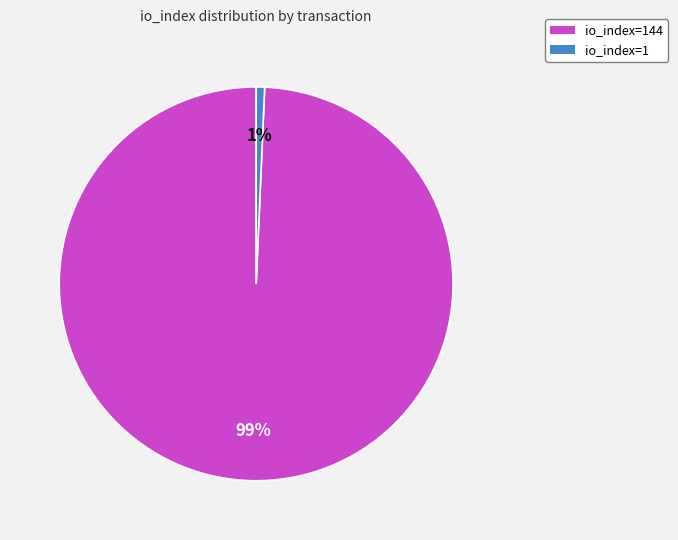

Is there any slice that represents more than half of the pie?

Yes